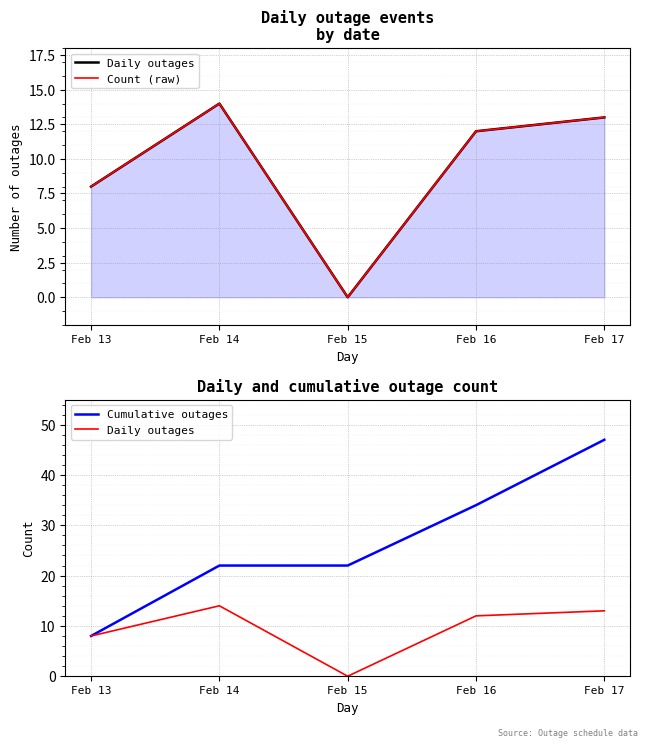

What are all the series names shown in the legend?

Daily outages, Count (raw), Cumulative outages